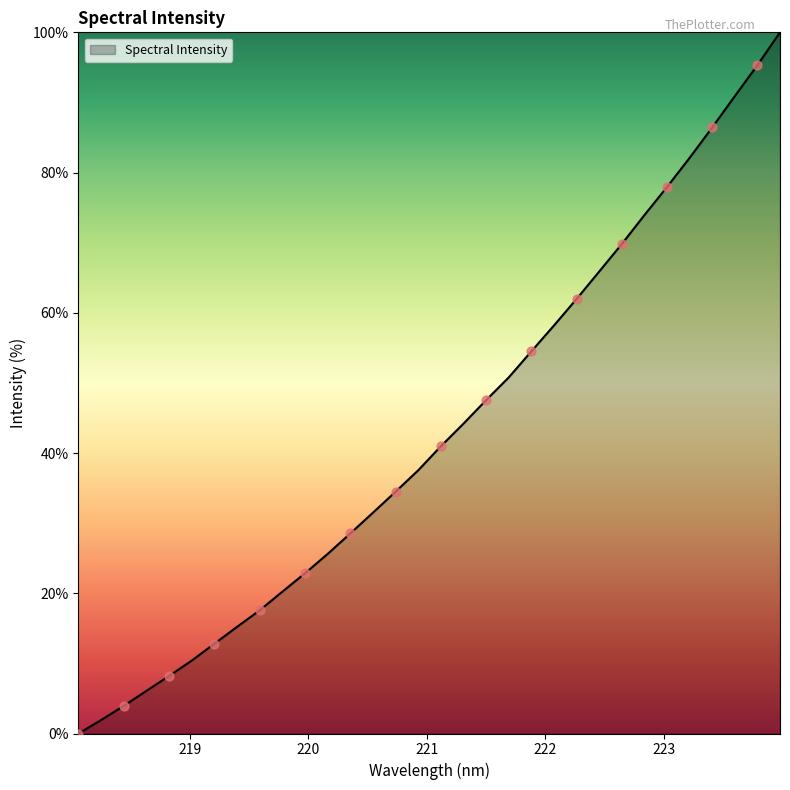

What is the difference between the maximum and minimum values?

100.0